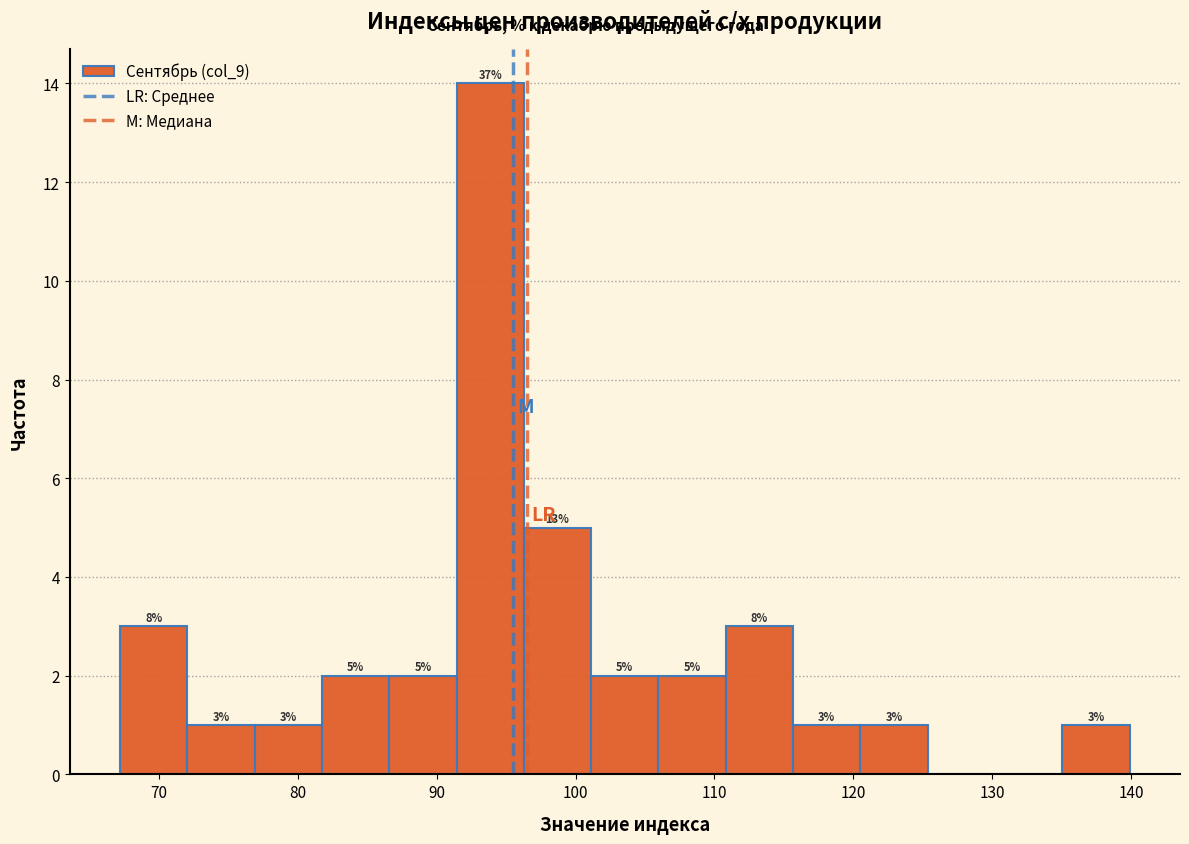

Which range on the x-axis has the tallest bar?

91 to 96